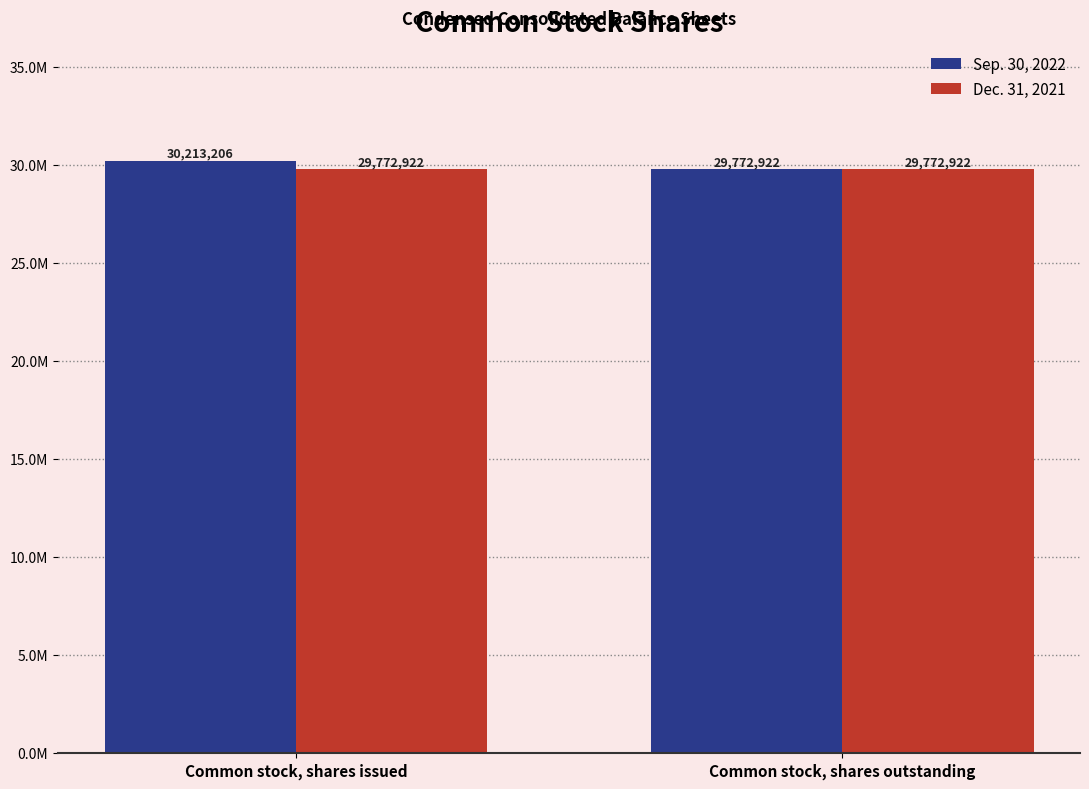

What are all the series names shown in the legend?

Sep. 30, 2022, Dec. 31, 2021